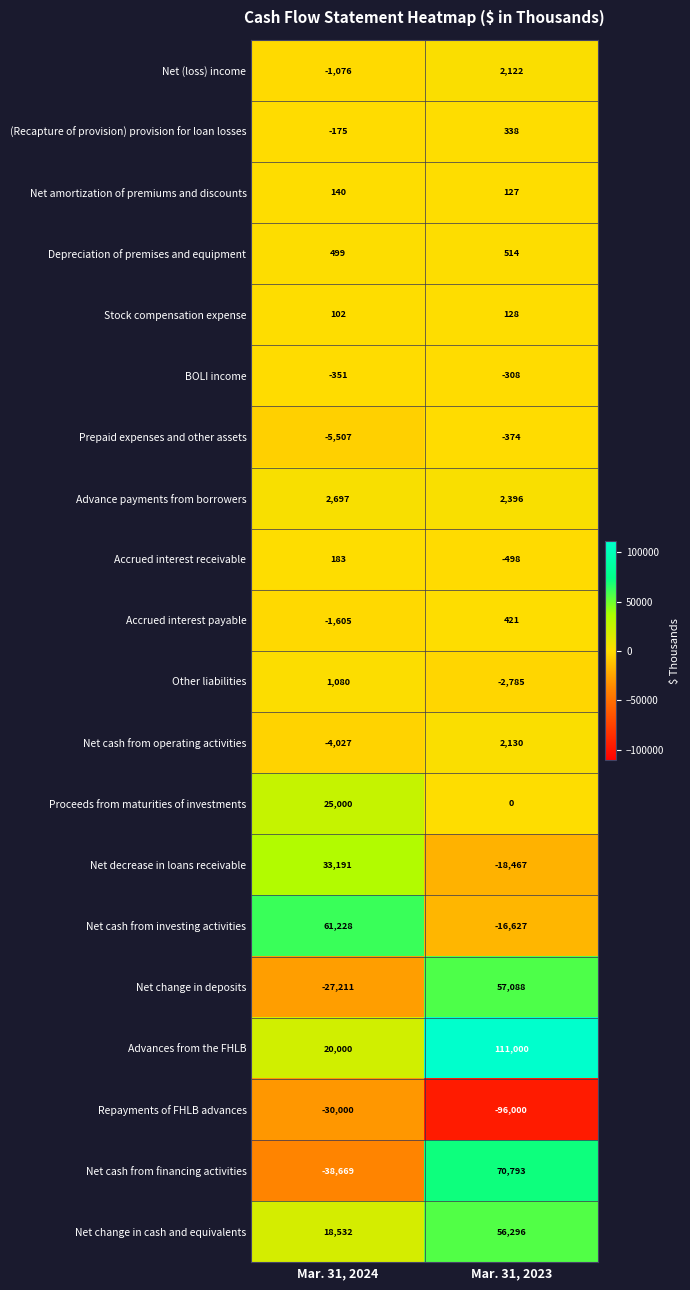

How many categories are shown in the chart?

2